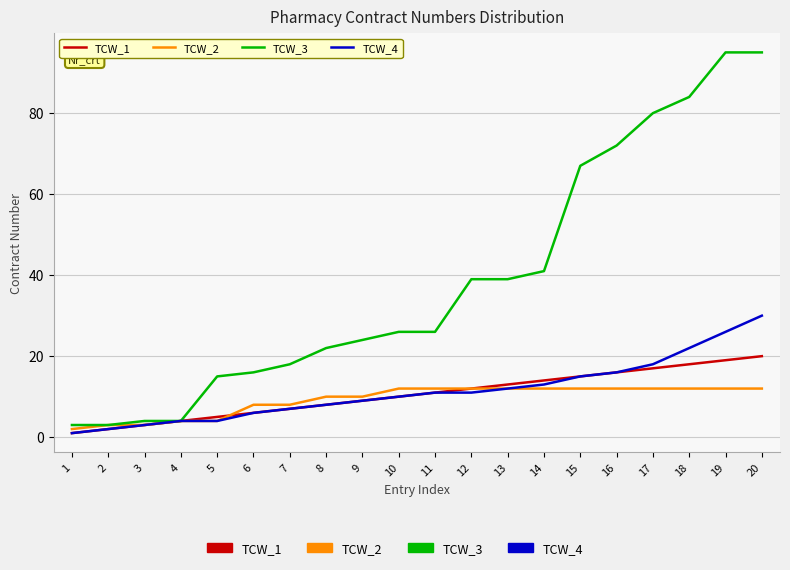

The TCW_2 series shows 12 at 17. True or false?

True